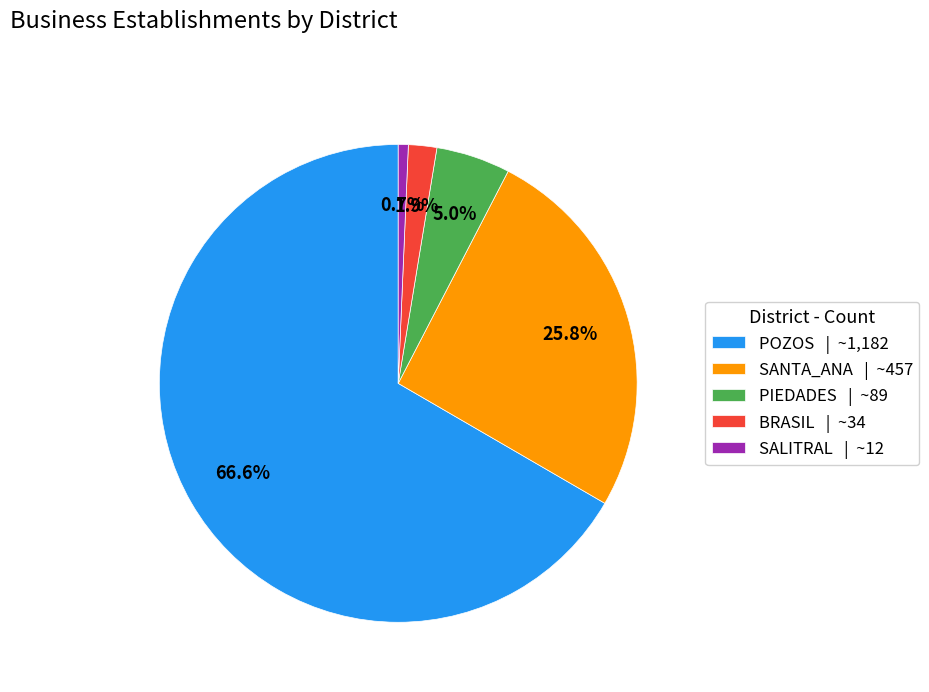

To the nearest percent, what percentage of the pie is PIEDADES?

5%